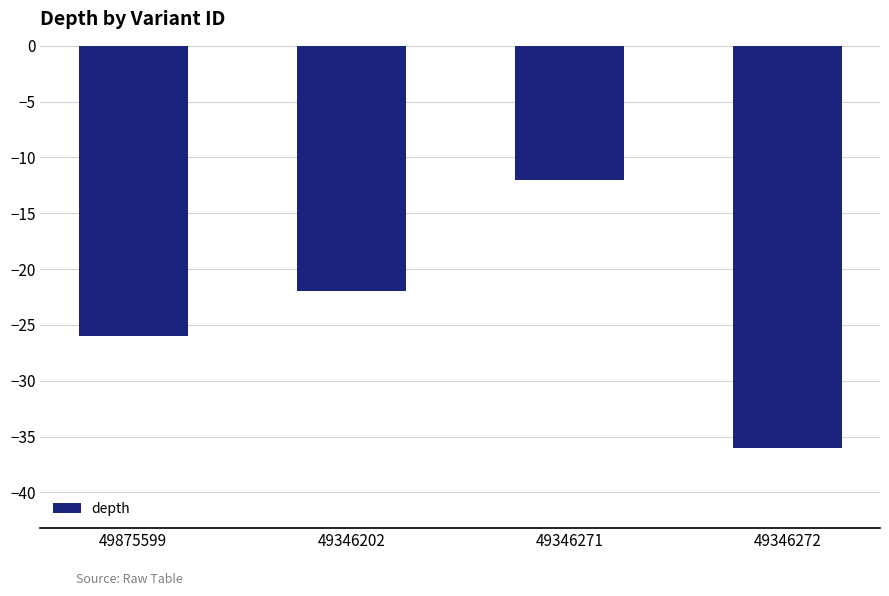

At which label does the data first exceed -22?

49346271